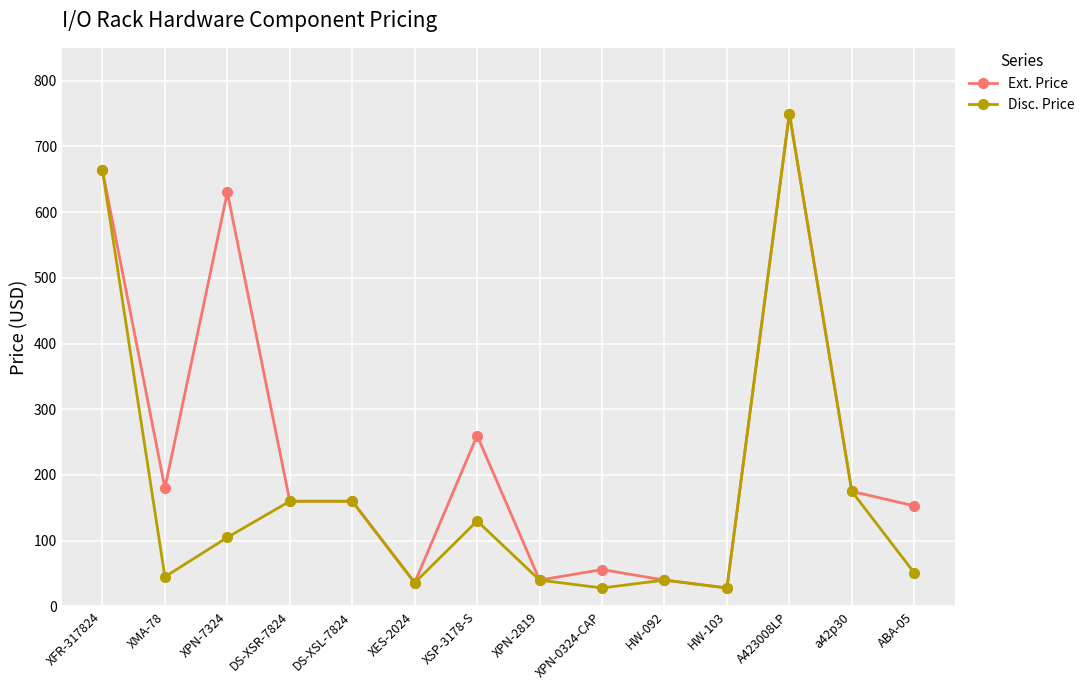

At XMA-78, list the series in order from smallest to largest.

Disc. Price, Ext. Price